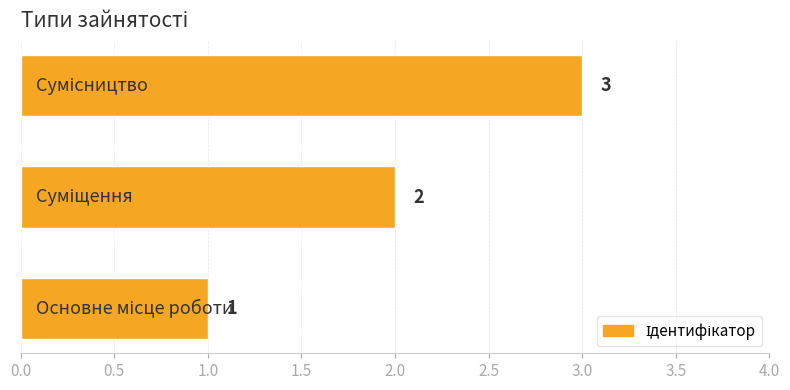

What is the maximum value shown in the chart?

3